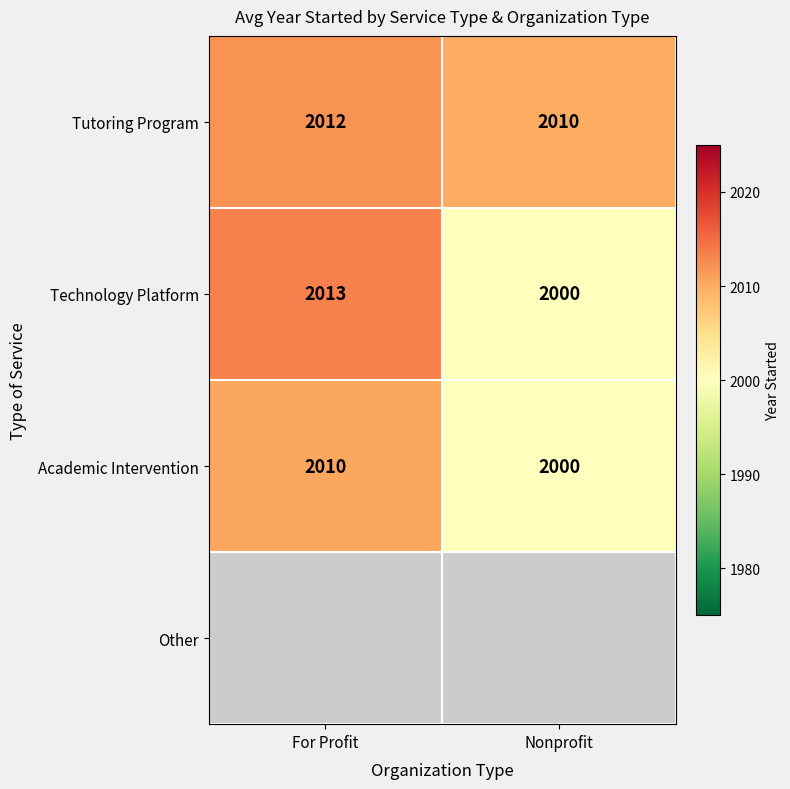

Is it true that Academic Intervention equals 3581.0 at Nonprofit?

False